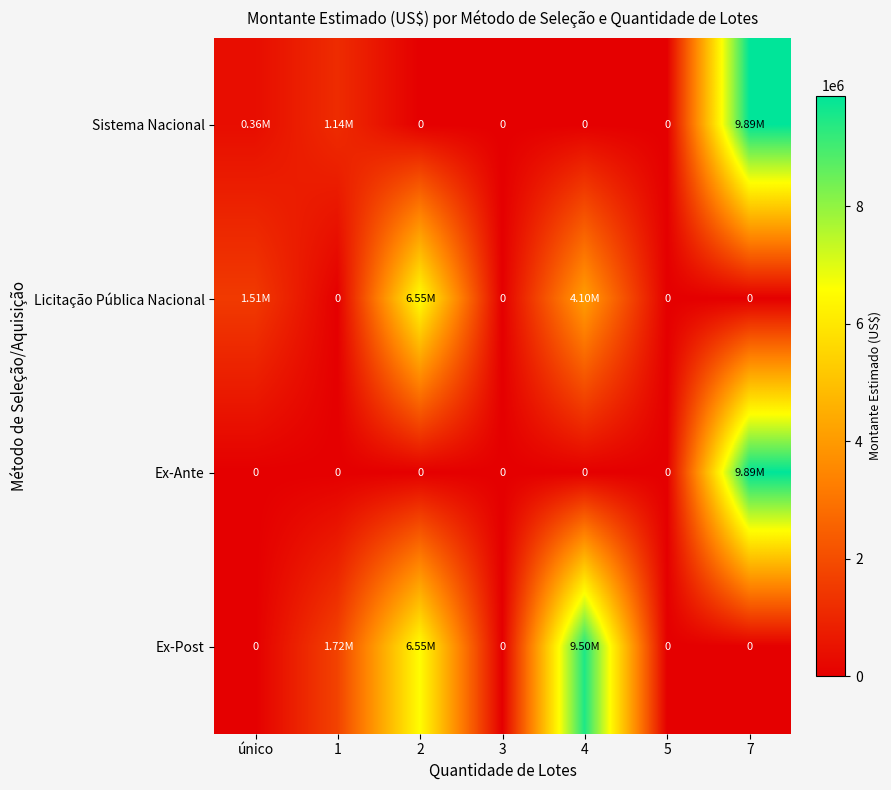

Which label corresponds to the smallest value in the chart?

2